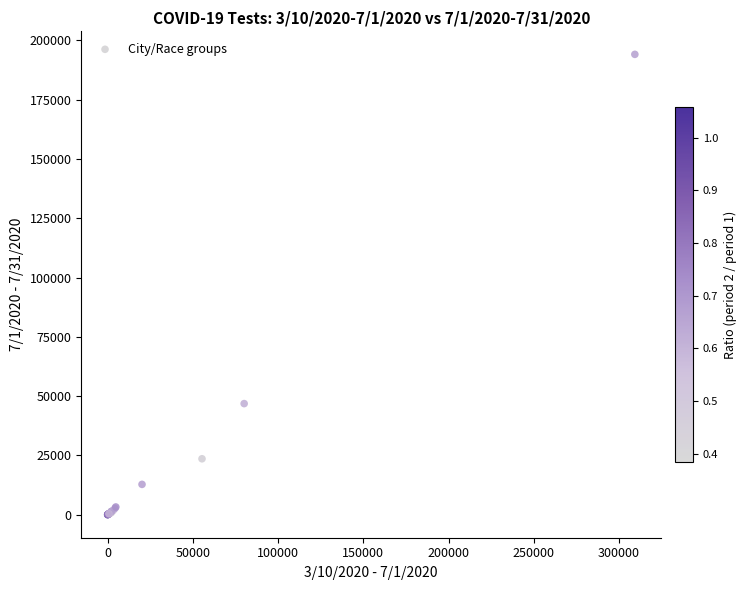

What Y value in the scatter plot is closest to 97040?

46843